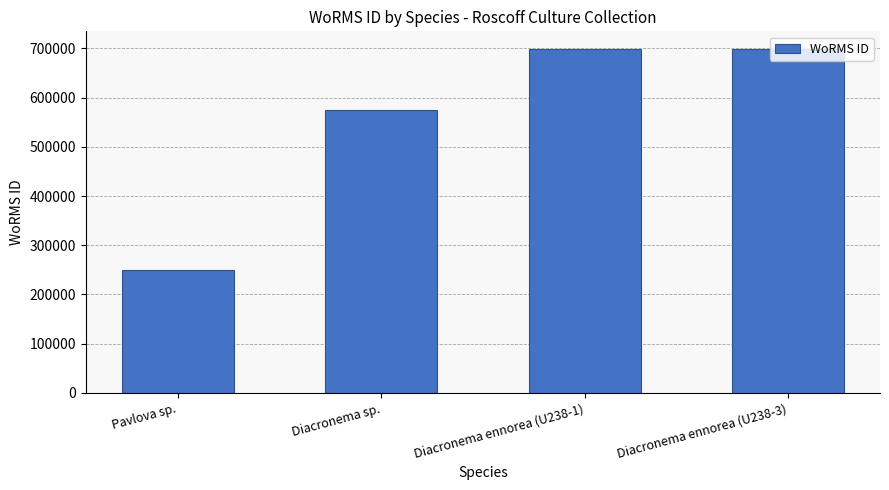

The chart shows a value of 699620 at Diacronema ennorea (U238-3). True or false?

True